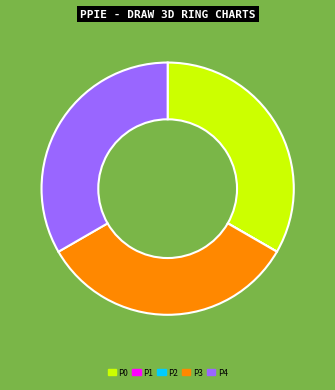

What is the ratio of the value at P3 to the value at P4?

1.0